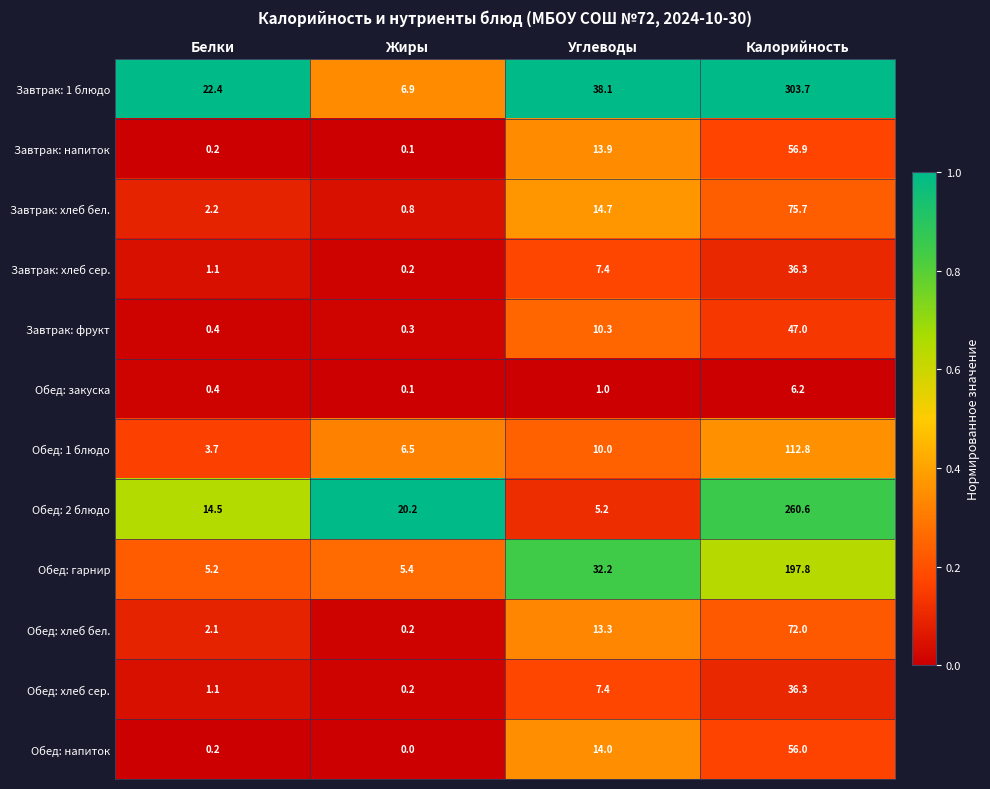

What is the difference between the maximum and minimum values in the Обед: 2 блюдо series?

255.4